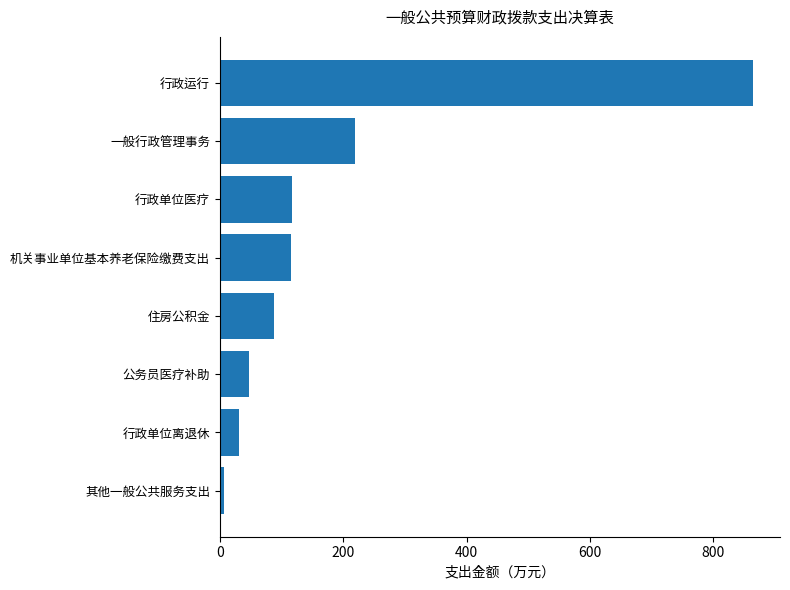

The chart shows a value of 219.5 at 一般行政管理事务. True or false?

True